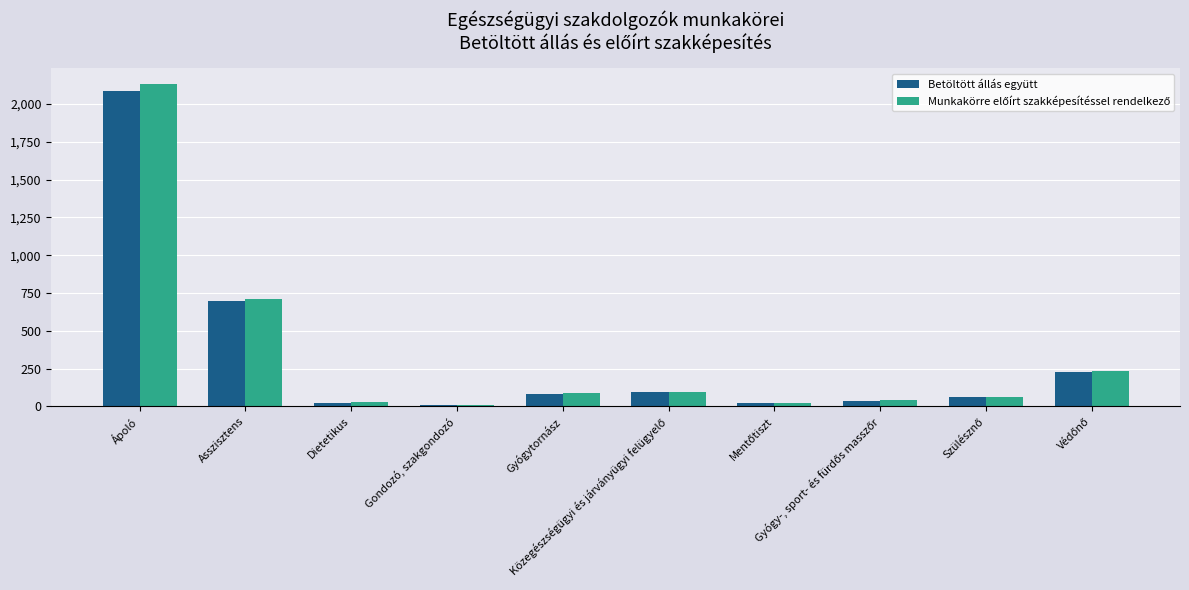

What is the average value of the Betöltött állás együtt series?

334.4